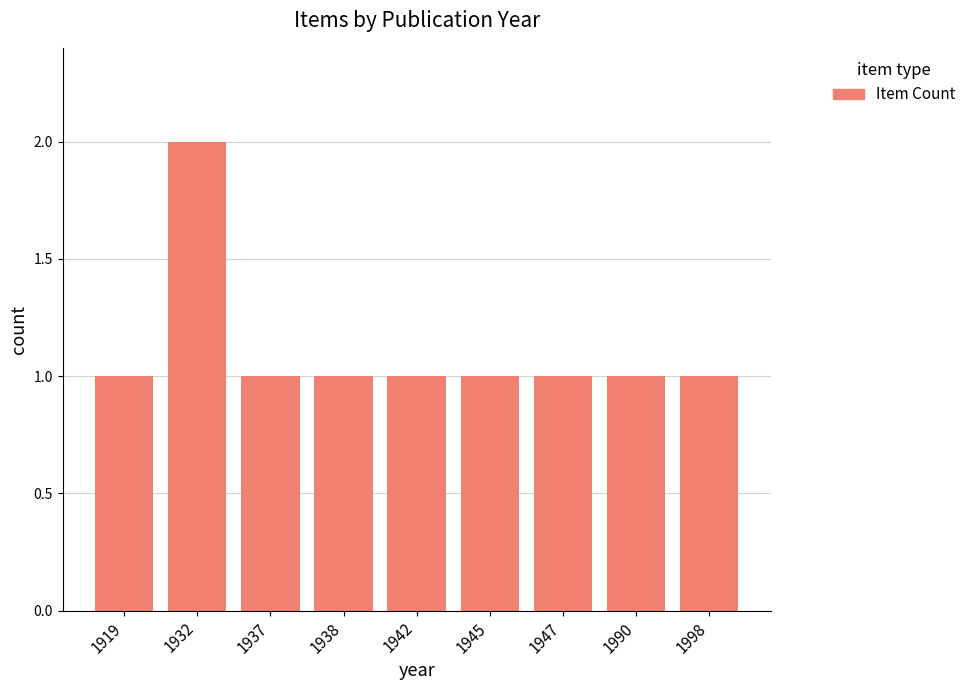

Which category has the highest value across all series?

1932